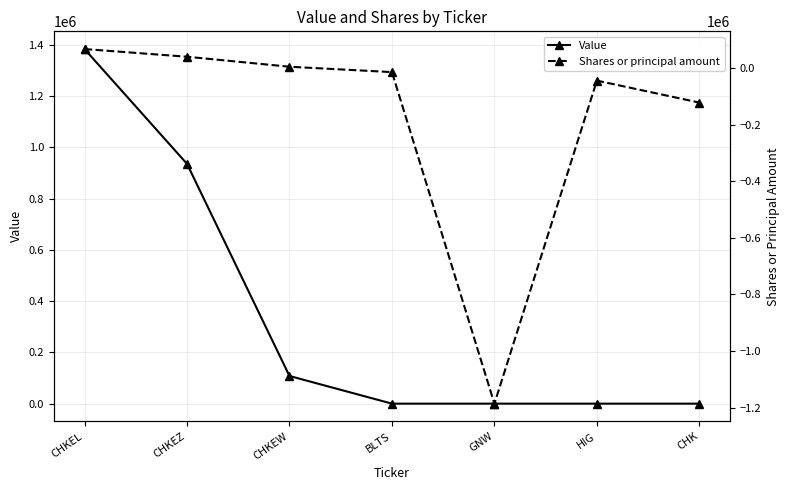

True or false: Value and Shares or principal amount intersect in this chart.

False